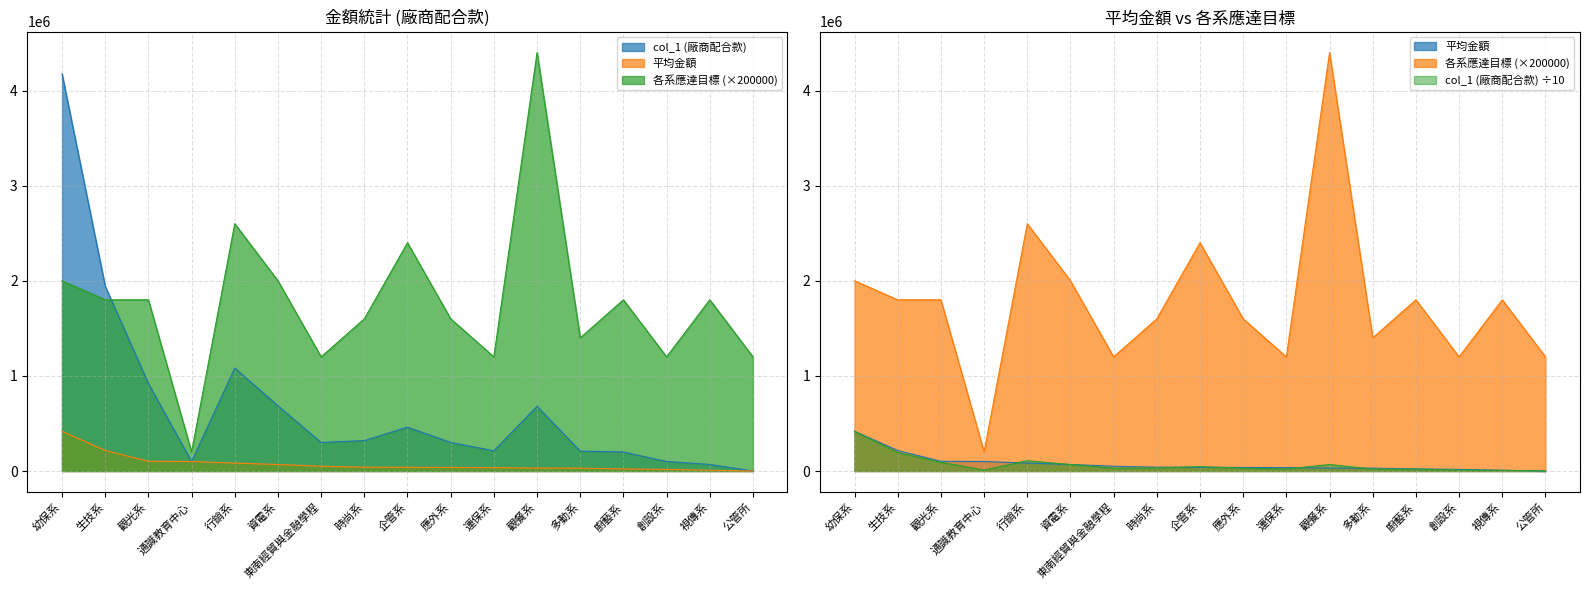

Which series has the widest spread of values?

各系應達目標